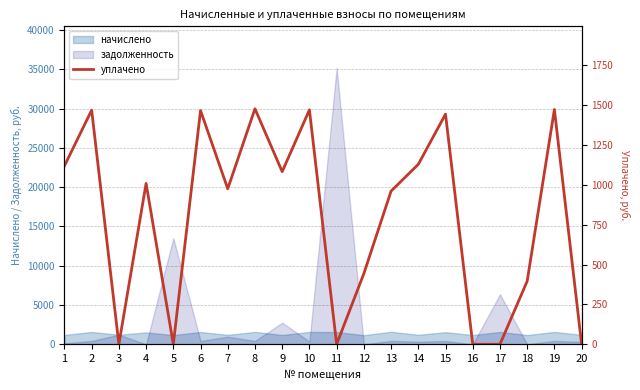

Is the value of начислено at 16 greater than the value of задолженность at 14?

Yes